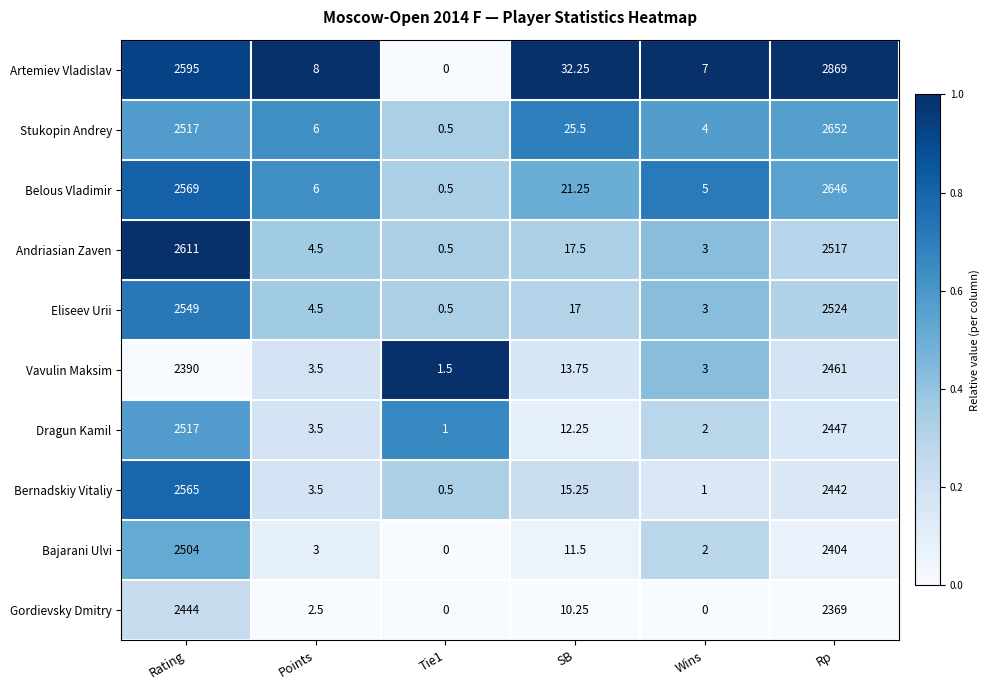

Rank the series at SB from highest to lowest value.

Artemiev Vladislav, Stukopin Andrey, Belous Vladimir, Andriasian Zaven, Eliseev Urii, Bernadskiy Vitaliy, Vavulin Maksim, Dragun Kamil, Bajarani Ulvi, Gordievsky Dmitry